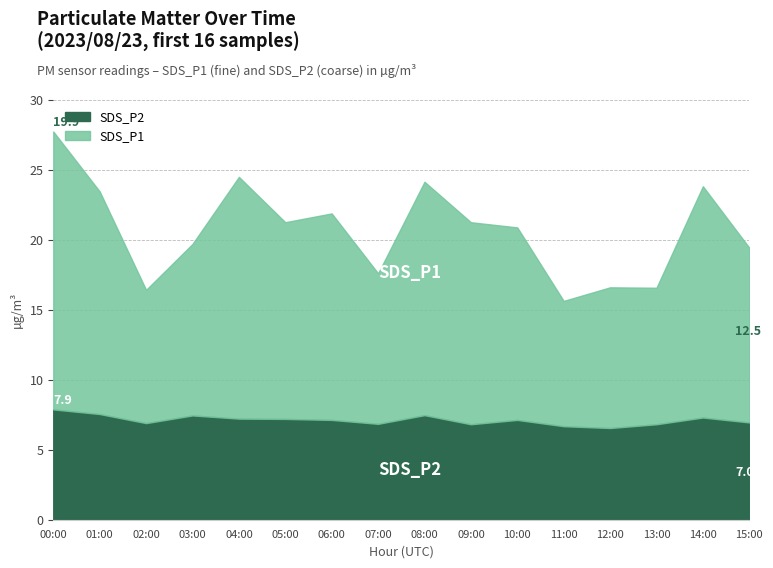

How many data points in SDS_P1 are less than 14?

8